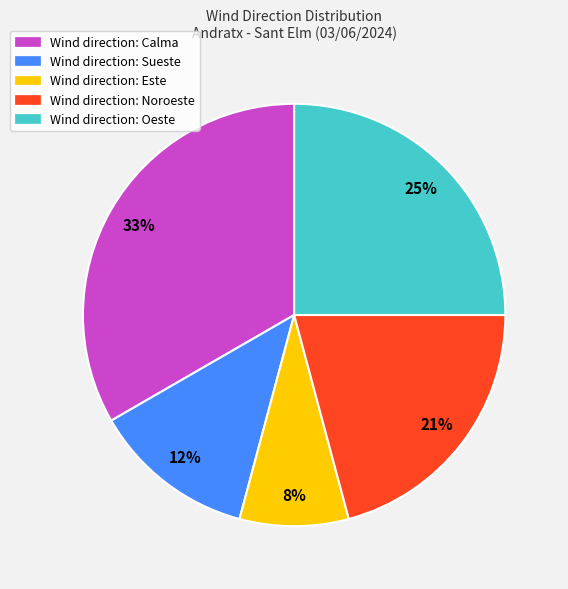

Rank the categories by value from lowest to highest.

Wind direction: Este, Wind direction: Sueste, Wind direction: Noroeste, Wind direction: Oeste, Wind direction: Calma